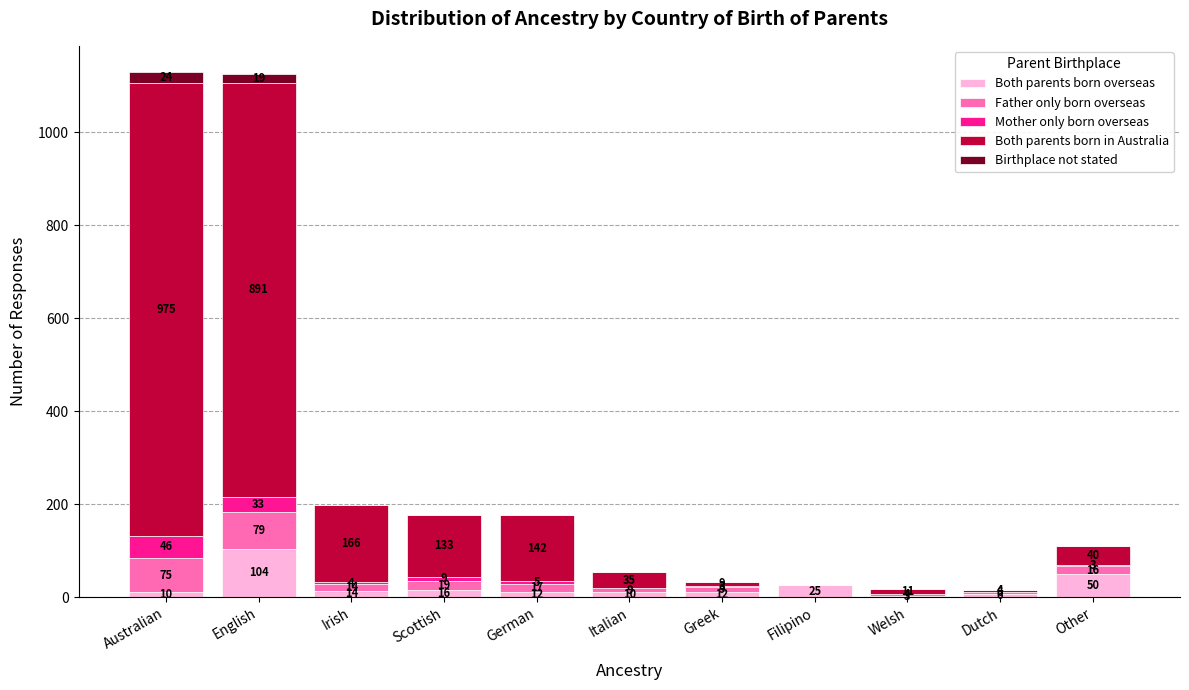

The Both parents born overseas series shows 3 at Welsh. True or false?

True